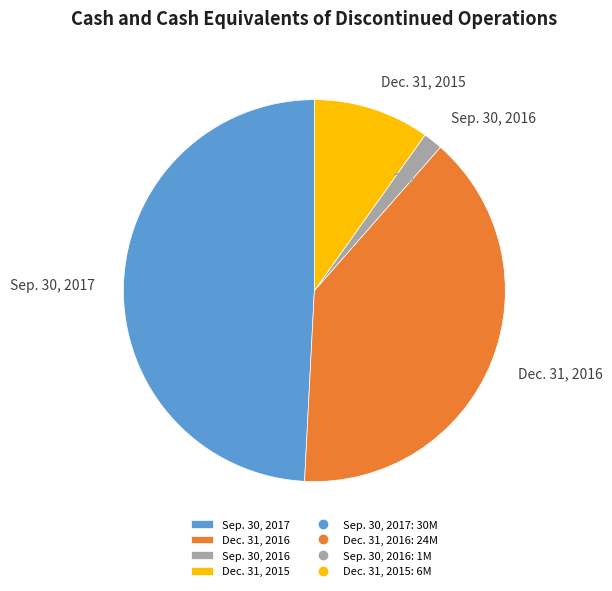

What is the largest slice in the pie chart?

Sep. 30, 2017